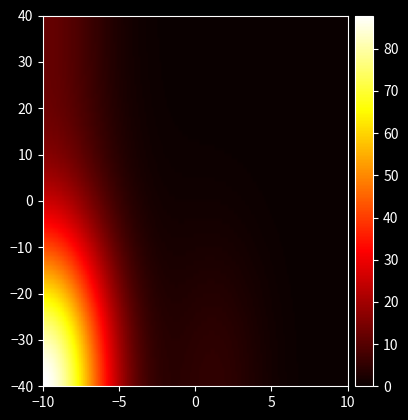

How many data points does each series have?

8